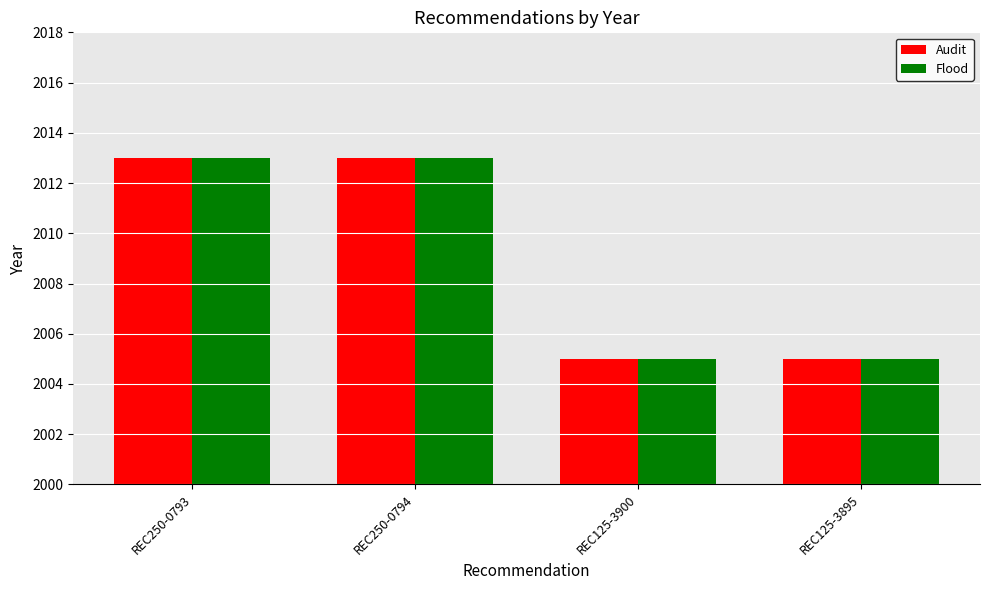

What is the lowest value of the Audit series?

2005